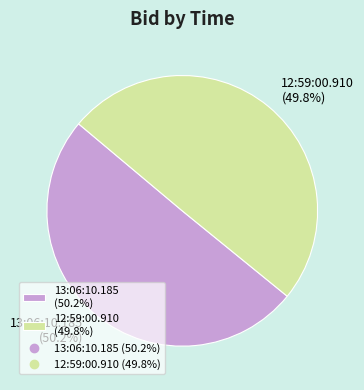

Approximately how many times larger is the value at 13:06:10.185 compared to 12:59:00.910?

1.0